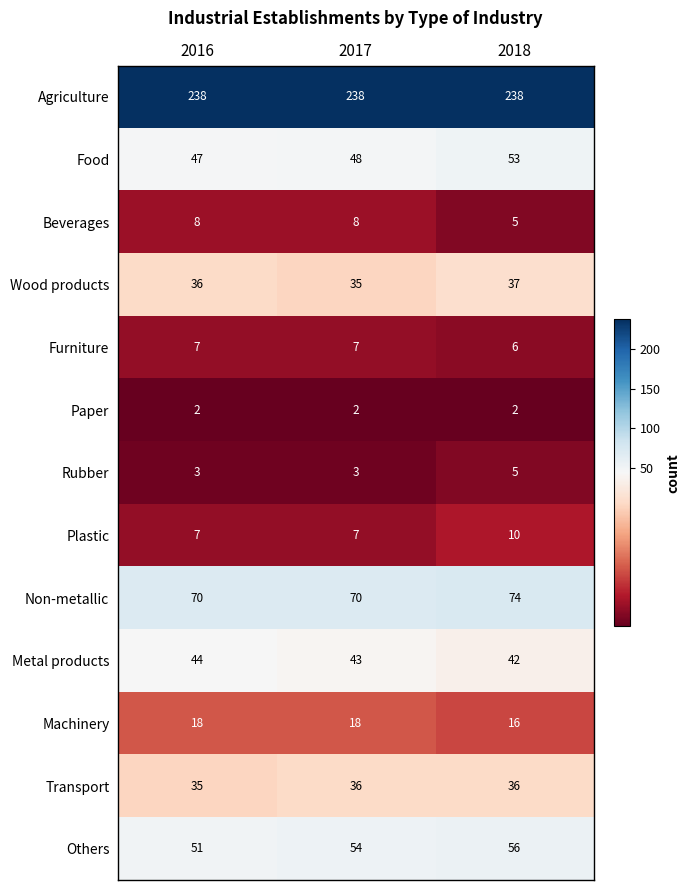

What is the sum of the Food values at 2018 and 2016?

100